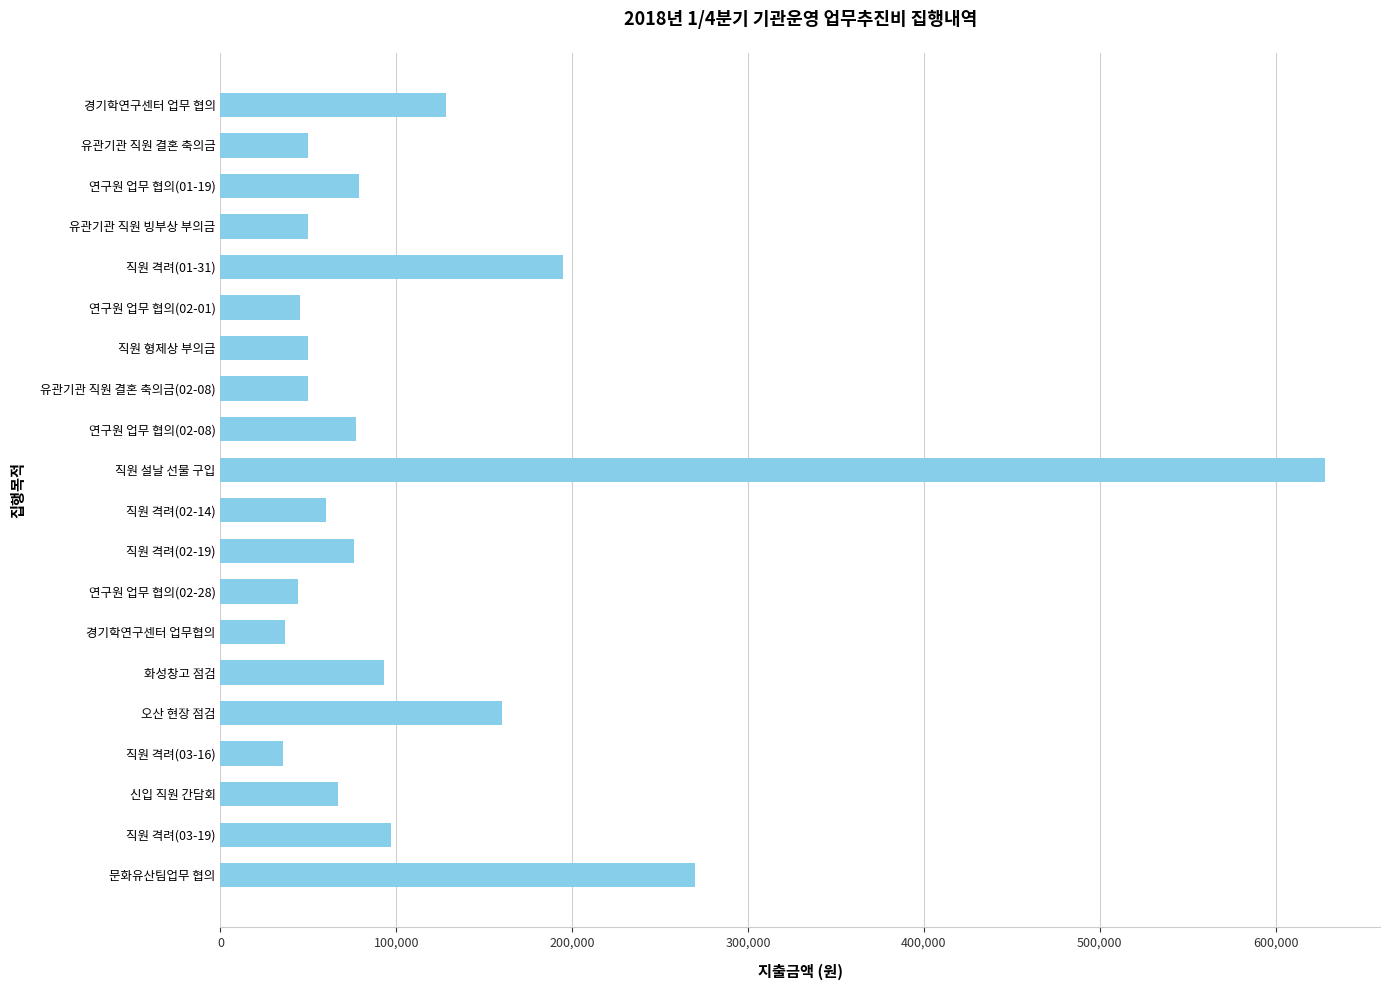

Is it true that the value at 문화유산팀업무 협의 is 270000?

True